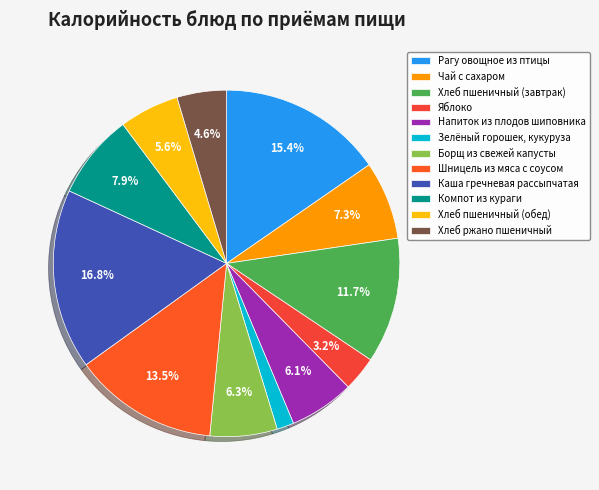

Which has a higher value, Борщ из свежей капусты or Хлеб пшеничный (завтрак)?

Хлеб пшеничный (завтрак)